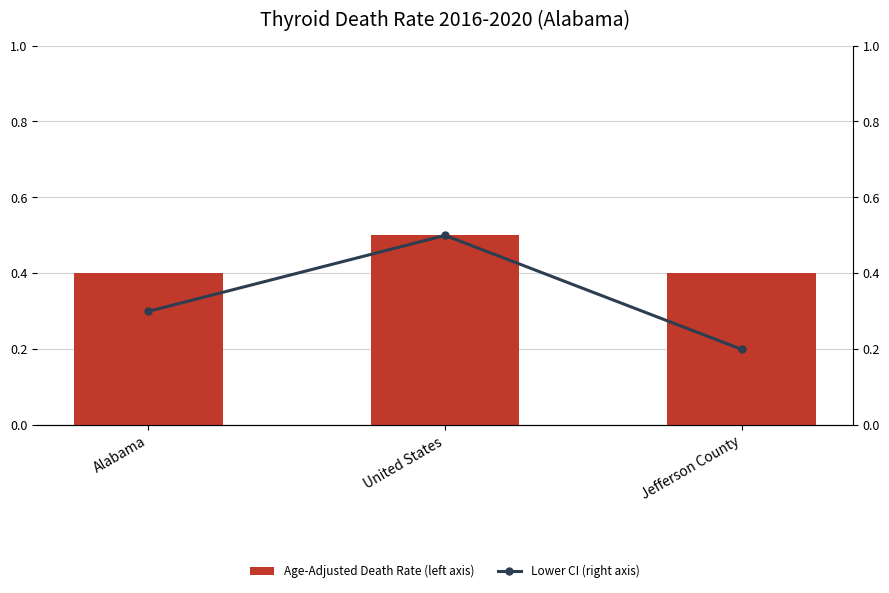

Count the number of categories in the chart.

3